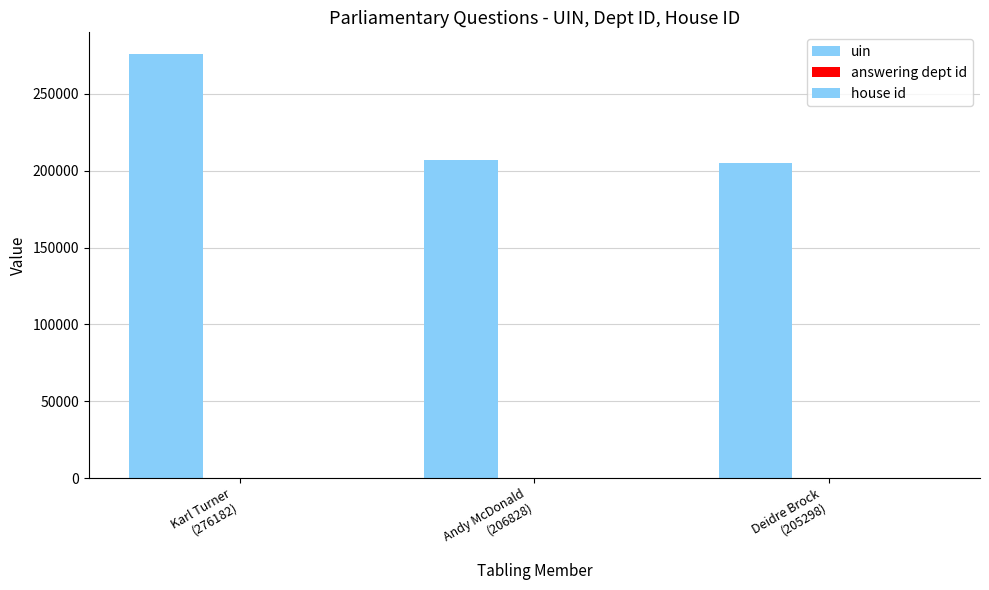

Rank the categories by answering dept id value from highest to lowest.

Karl Turner
(276182), Andy McDonald
(206828), Deidre Brock
(205298)